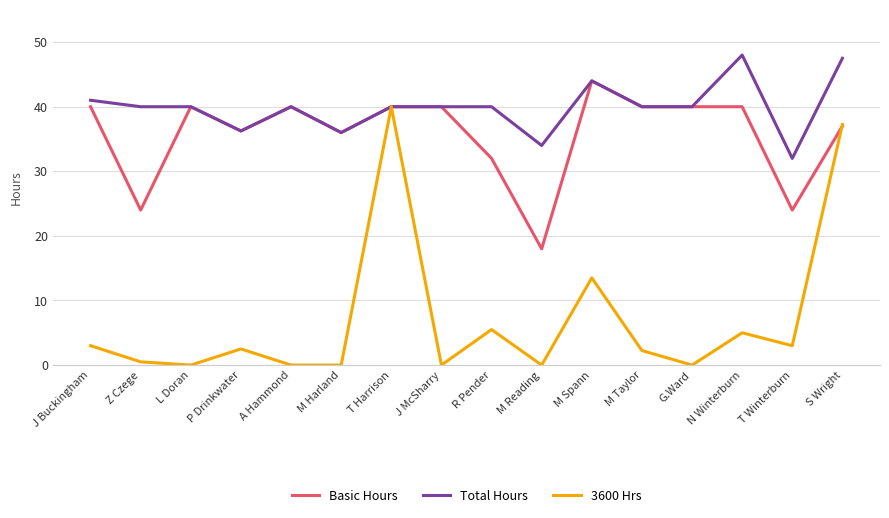

Between N Winterburn and S Wright, which series saw the biggest shift?

3600 Hrs